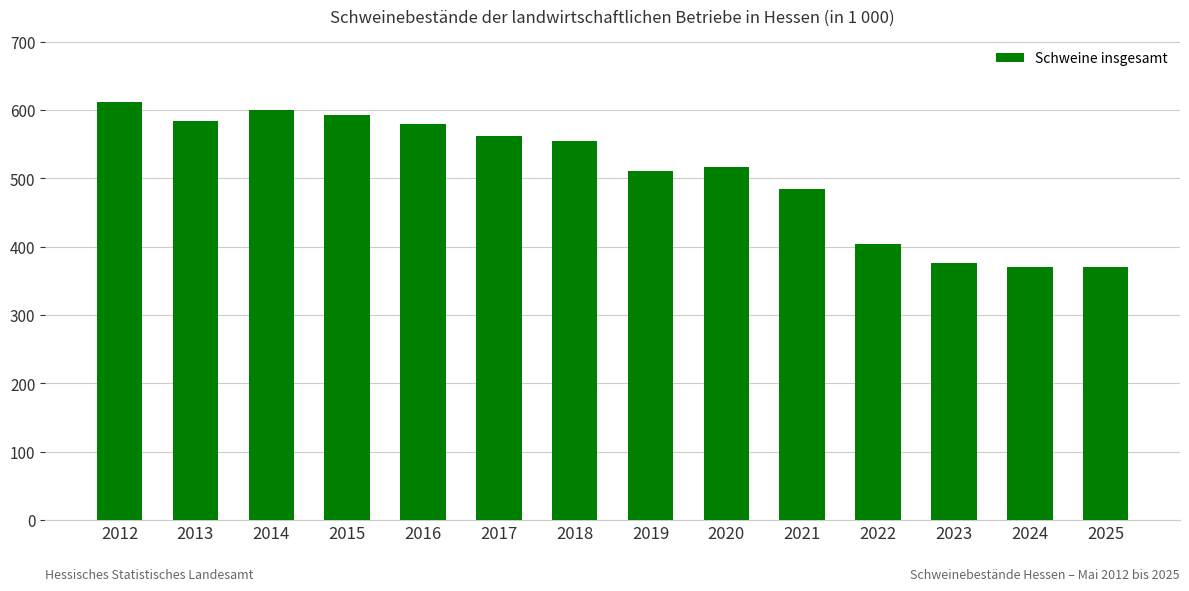

How many data points are less than 555?

7